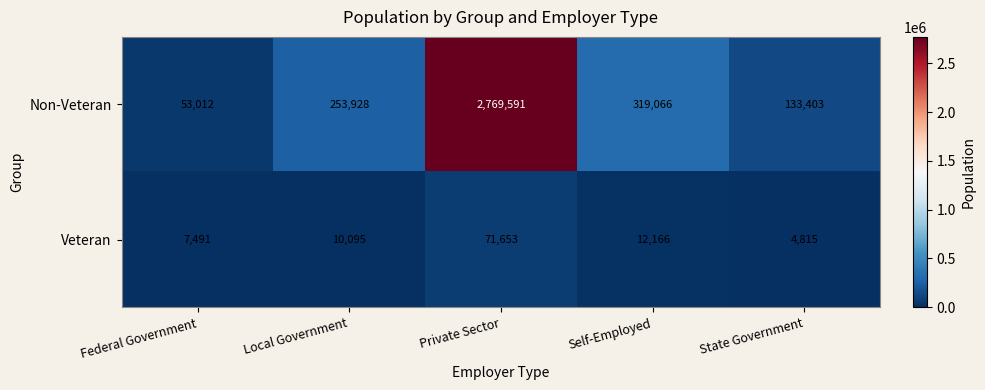

Reading left to right, transcribe all the data shown in this chart.

Non-Veteran: 53012	253928	2769591	319066	133403
Veteran: 7491	10095	71653	12166	4815